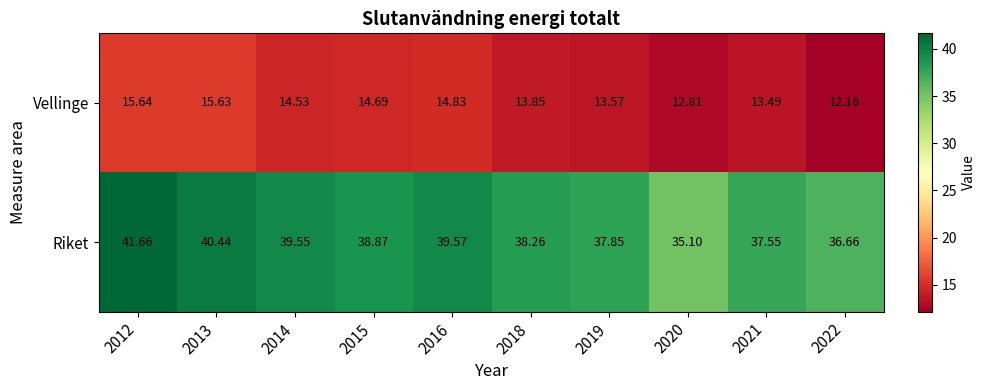

Rank the series by their average value, from highest to lowest.

Riket, Vellinge